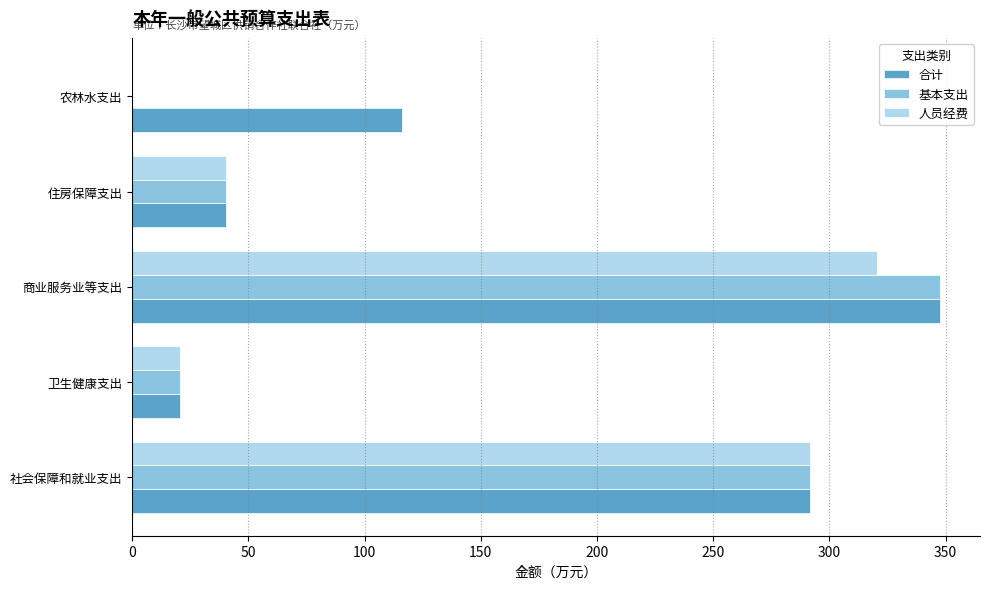

What is the approximate value of 合计 at 住房保障支出?

40.4